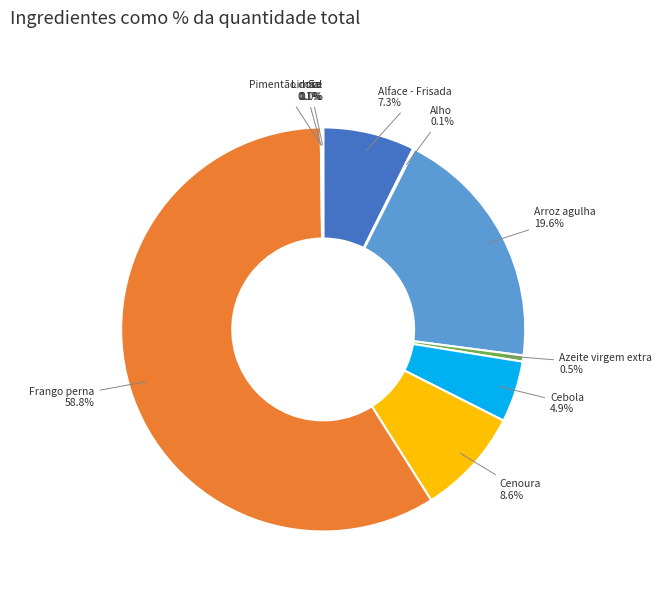

What is the majority slice?

Frango perna